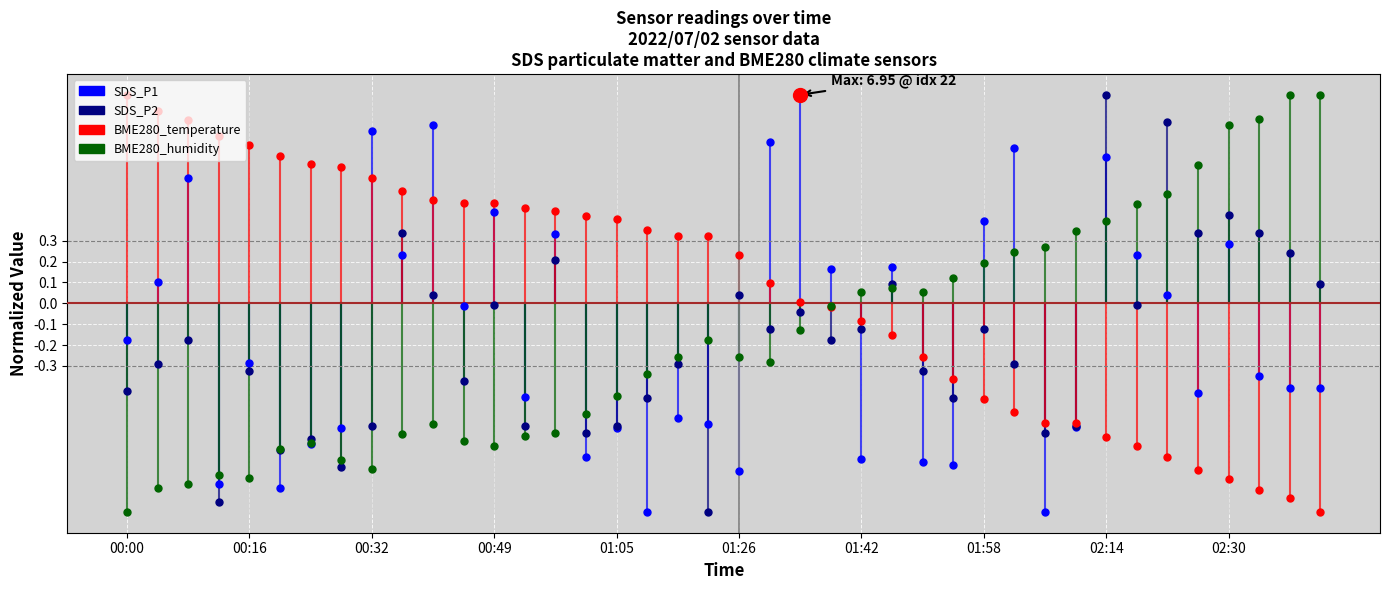

Which has a higher value, 00:00 or 00:00?

00:00